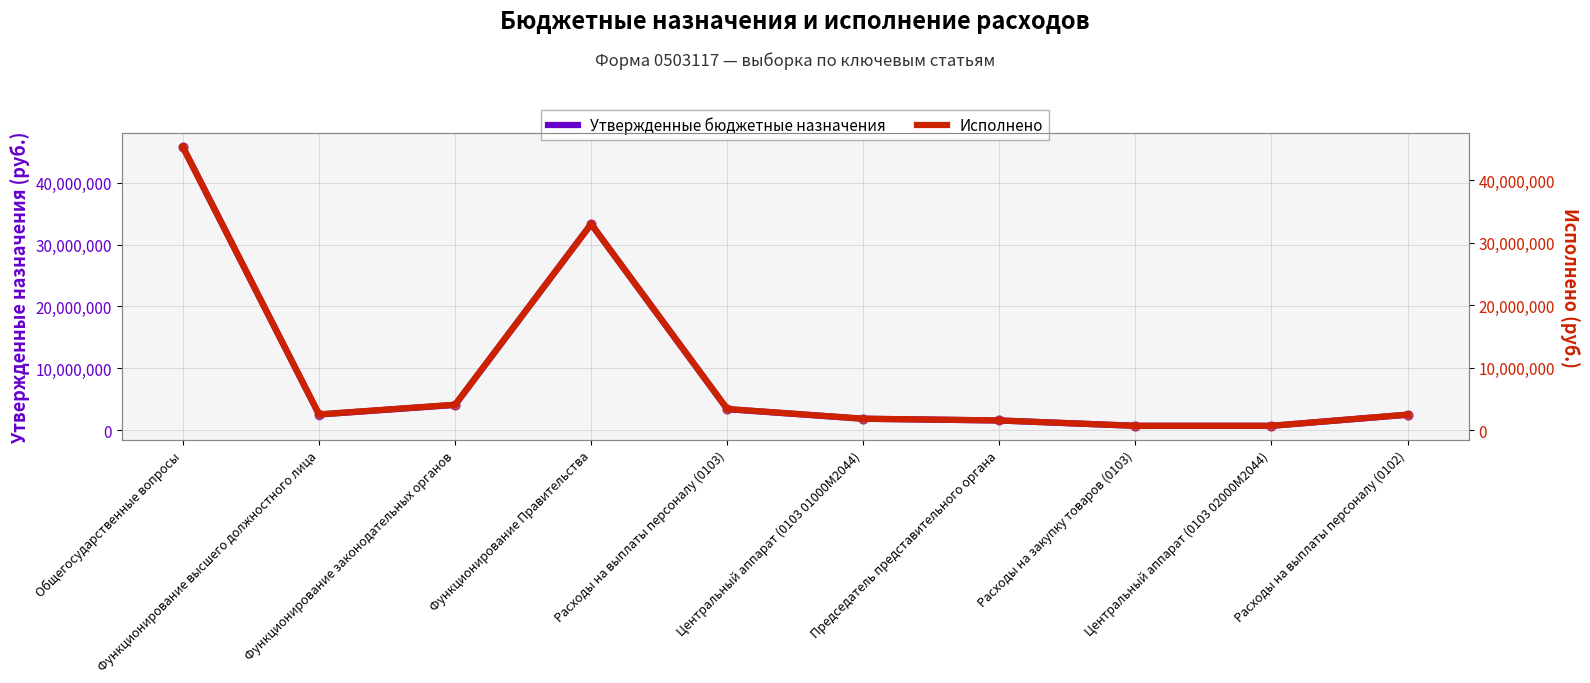

Which series reaches the minimum Y coordinate?

Исполнено